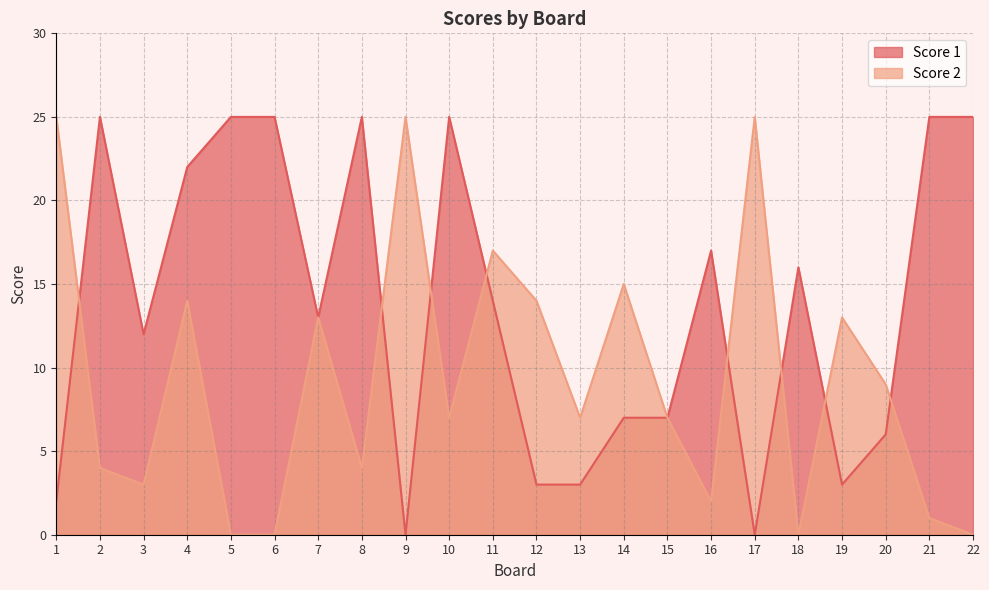

Which category has the highest value across all series?

2